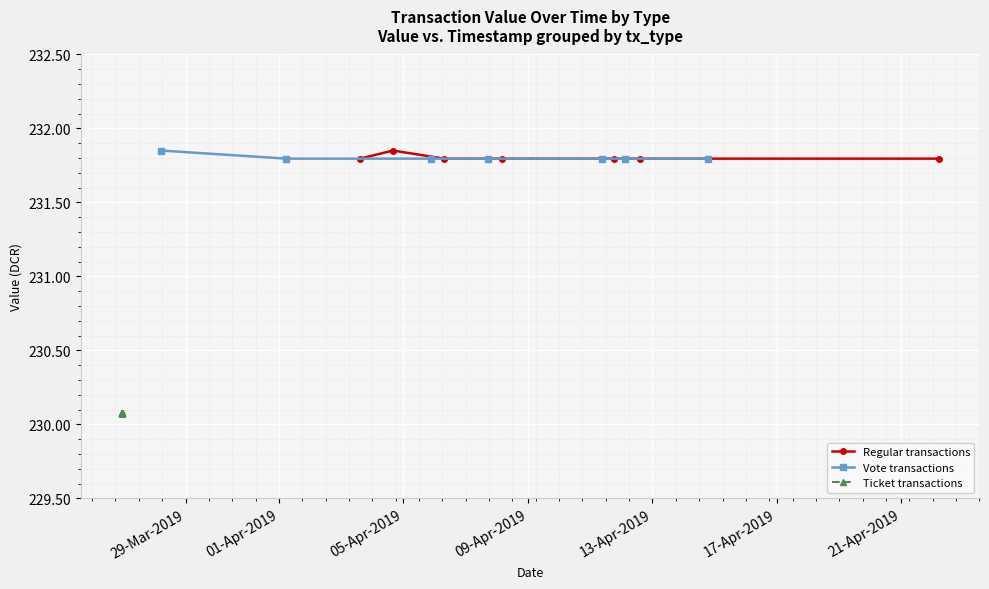

What is the average value of the value (Vote) series?

231.8